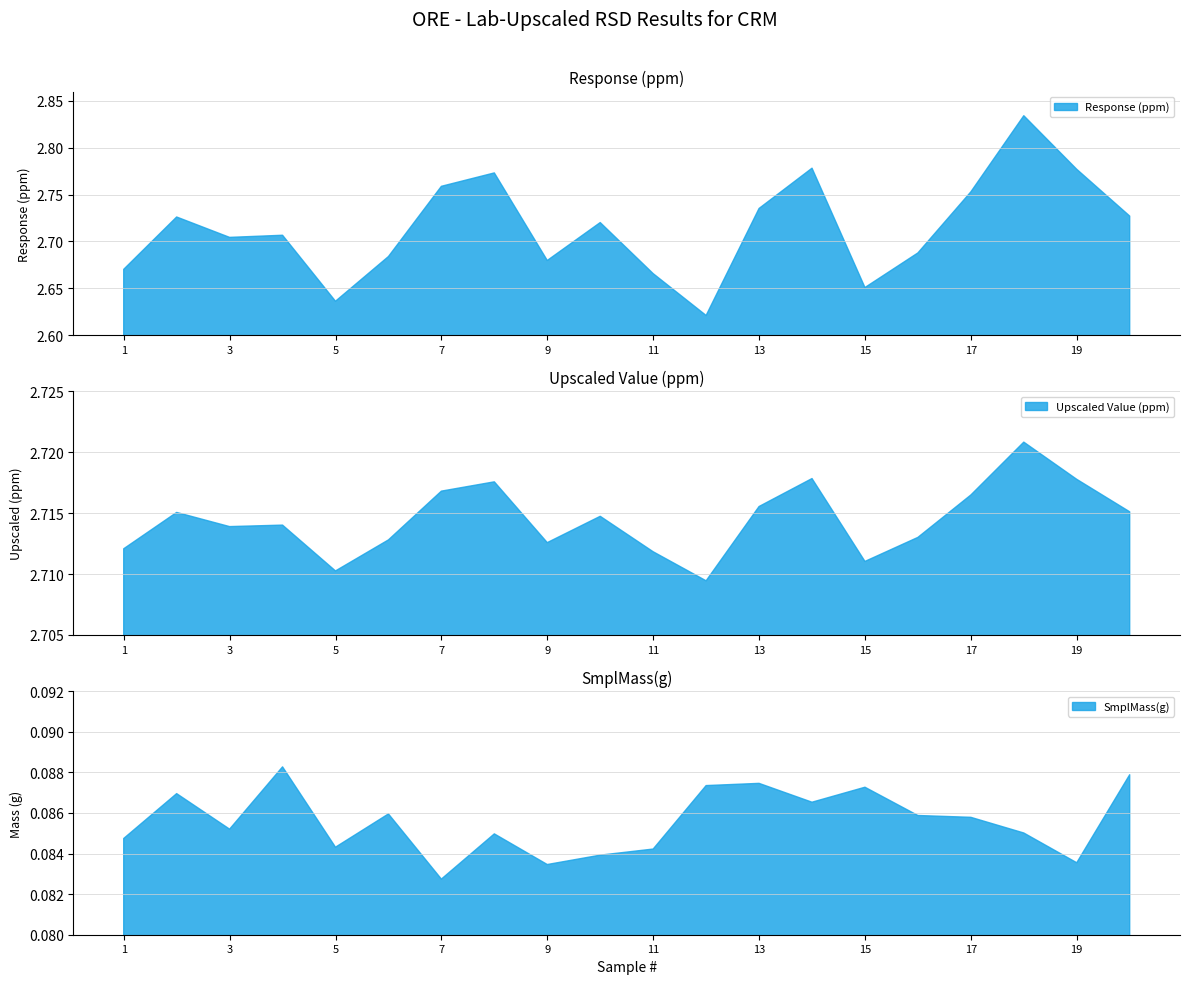

Which category has the highest value across all series?

18